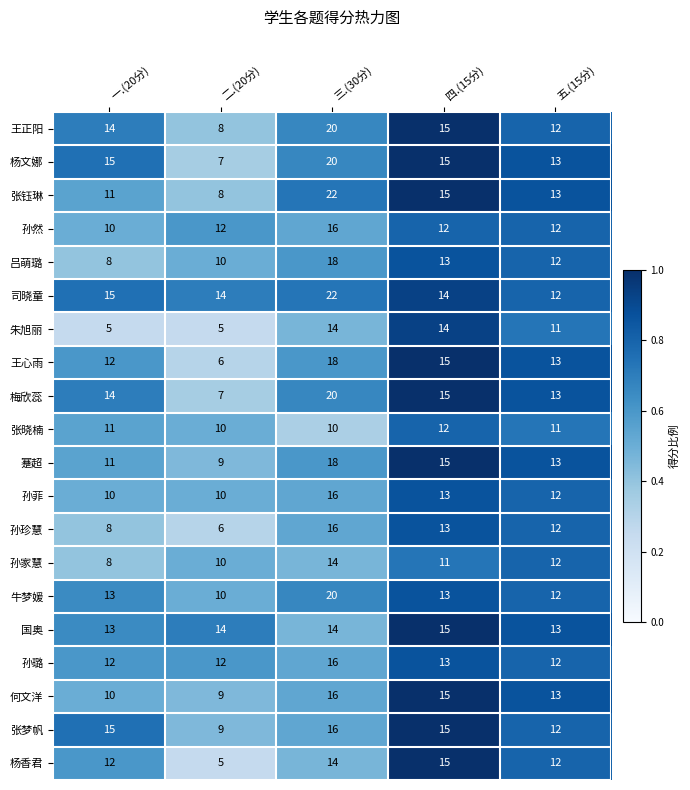

What is the highest value of the 张钰琳 series?

22